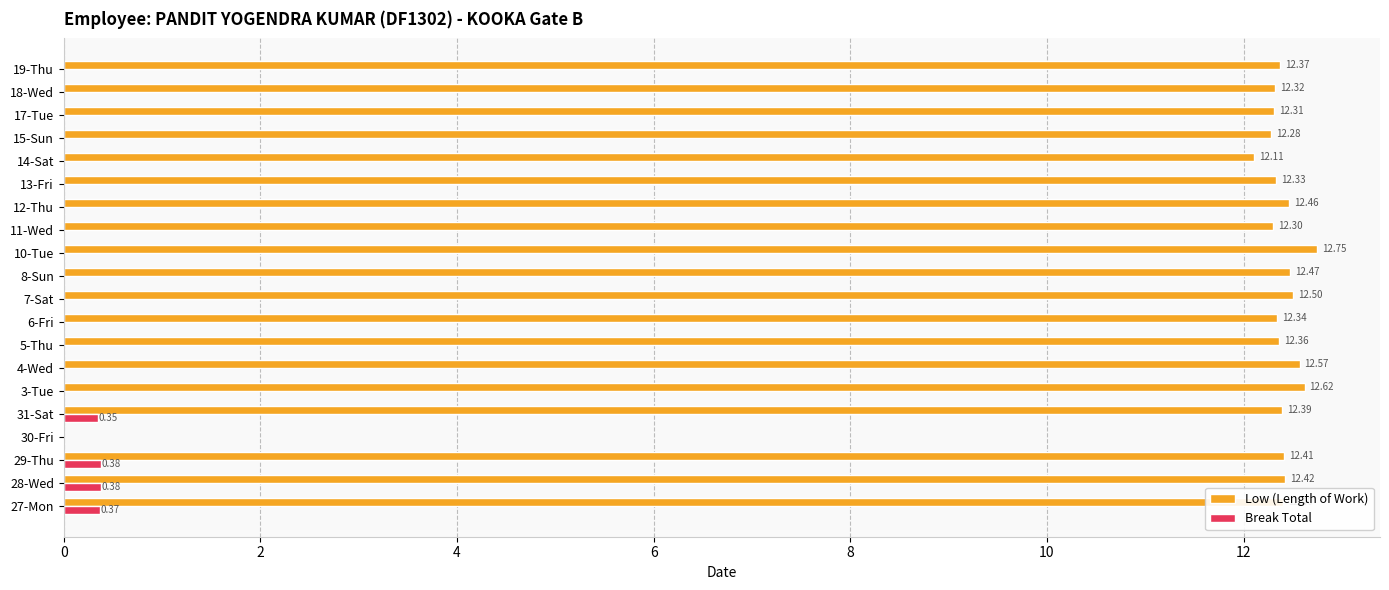

Between 10-Tue and 18-Wed, which series saw the biggest shift?

Low (Length of Work)